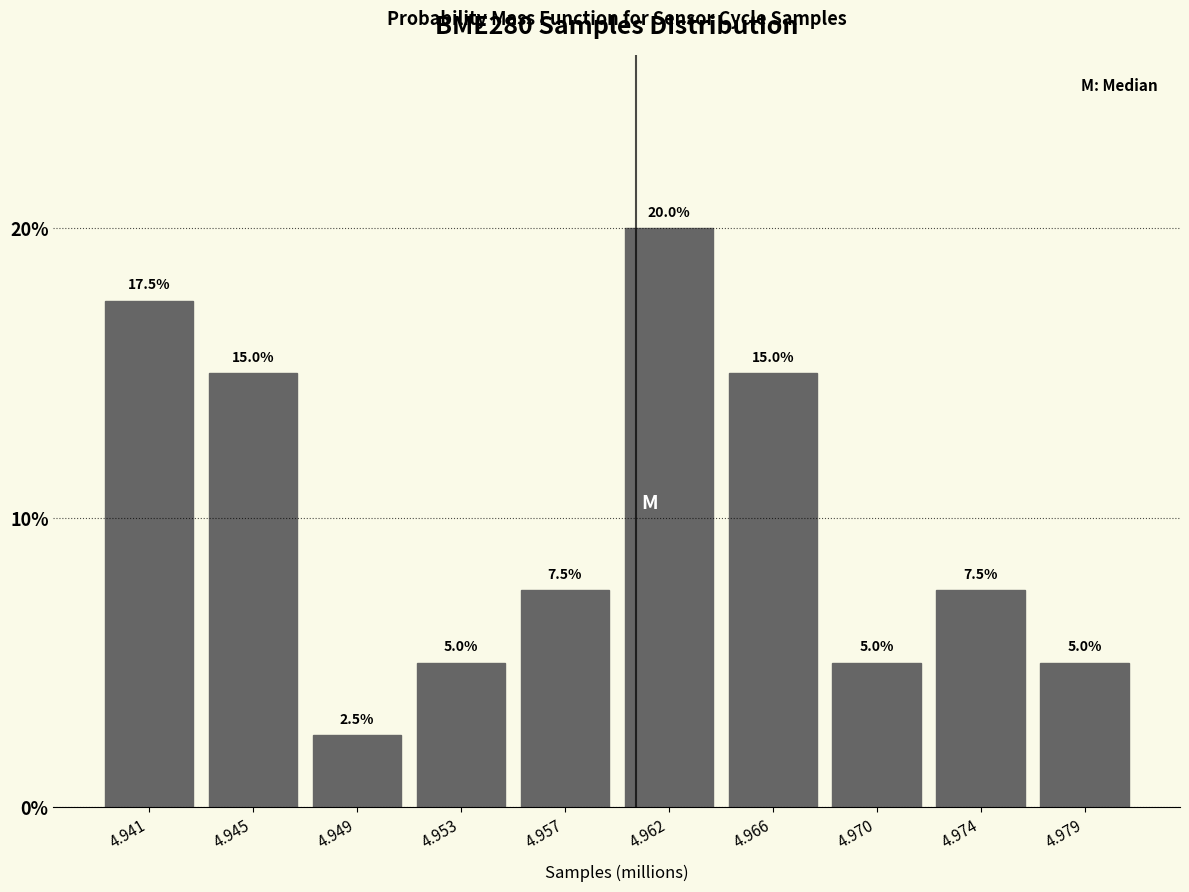

Reading left to right, transcribe all the data shown in this chart.

17.5	15.0	2.5	5.0	7.5	20.0	15.0	5.0	7.5	5.0